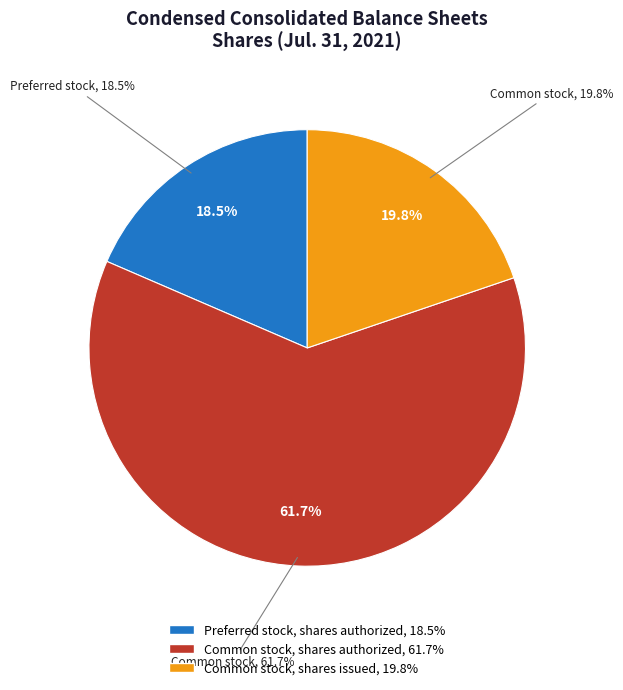

Does any single category account for the majority?

Yes